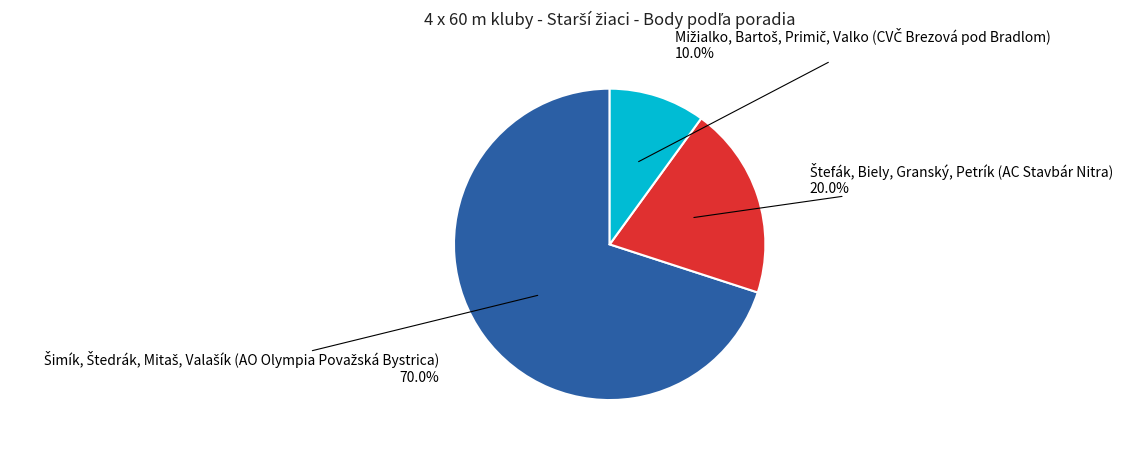

Does any single category account for the majority?

Yes